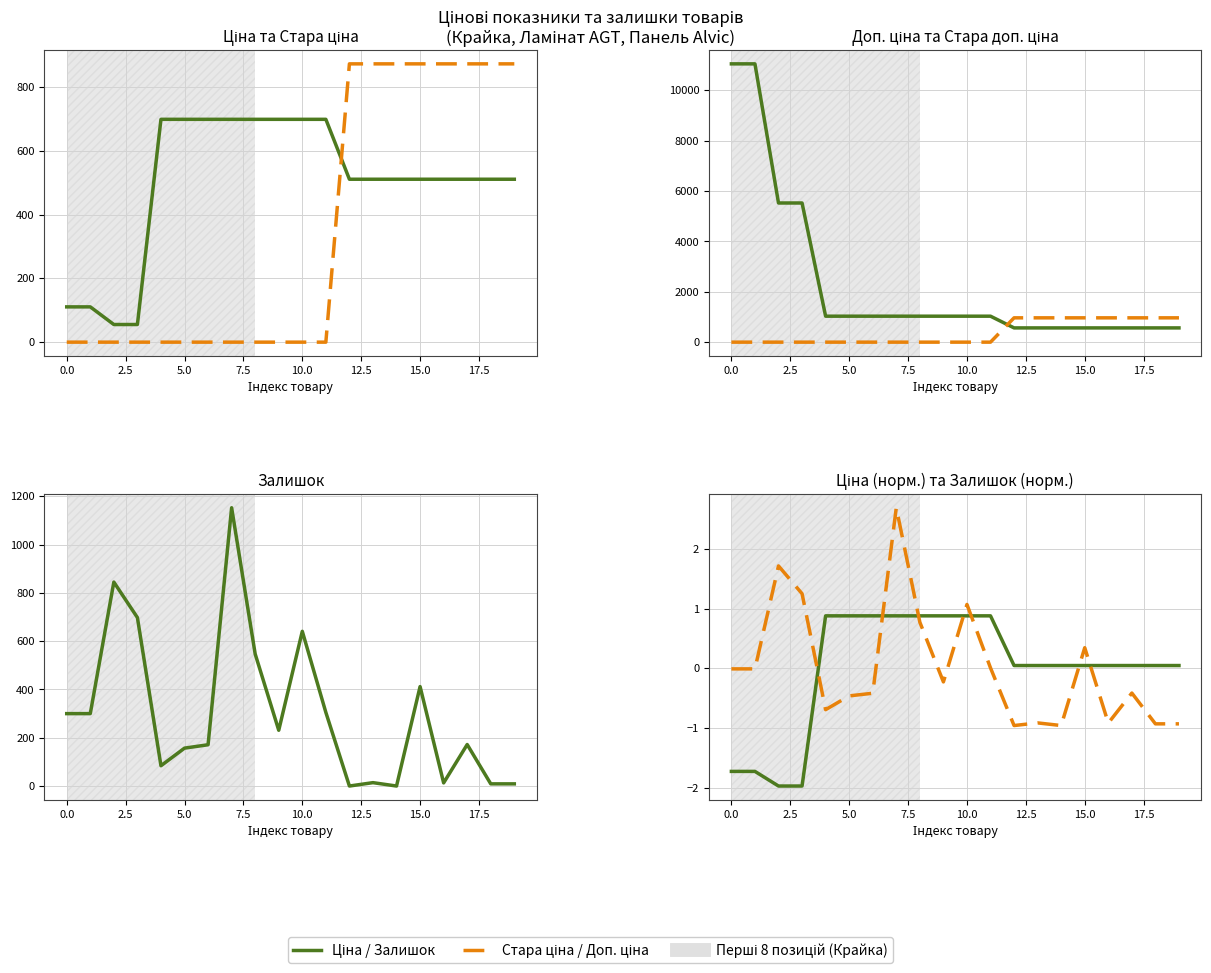

Which series has the largest total across all categories?

Доп. ціна